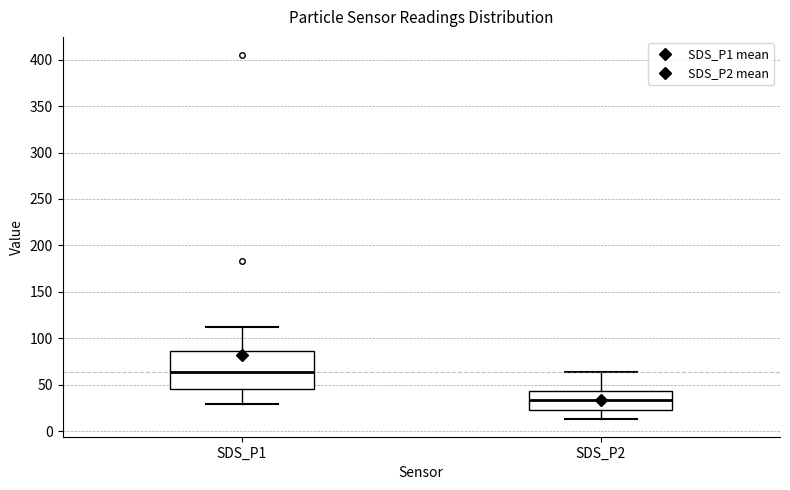

Which box has the highest median line?

SDS_P1